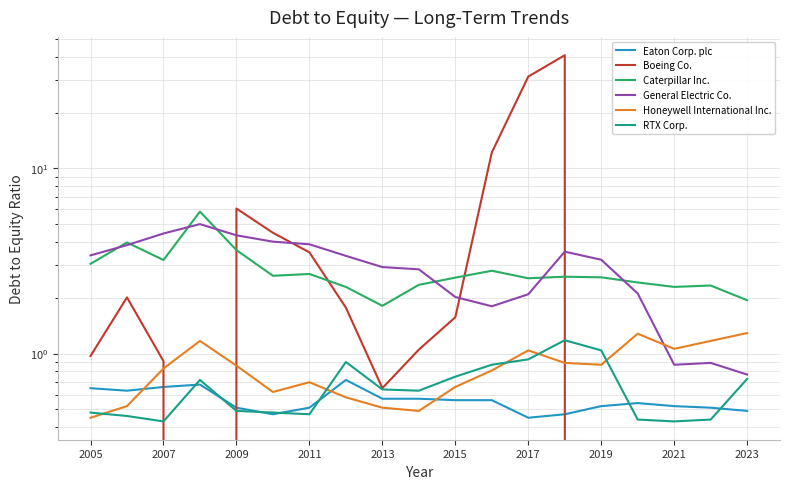

Which series has the largest total across all categories?

Boeing Co.